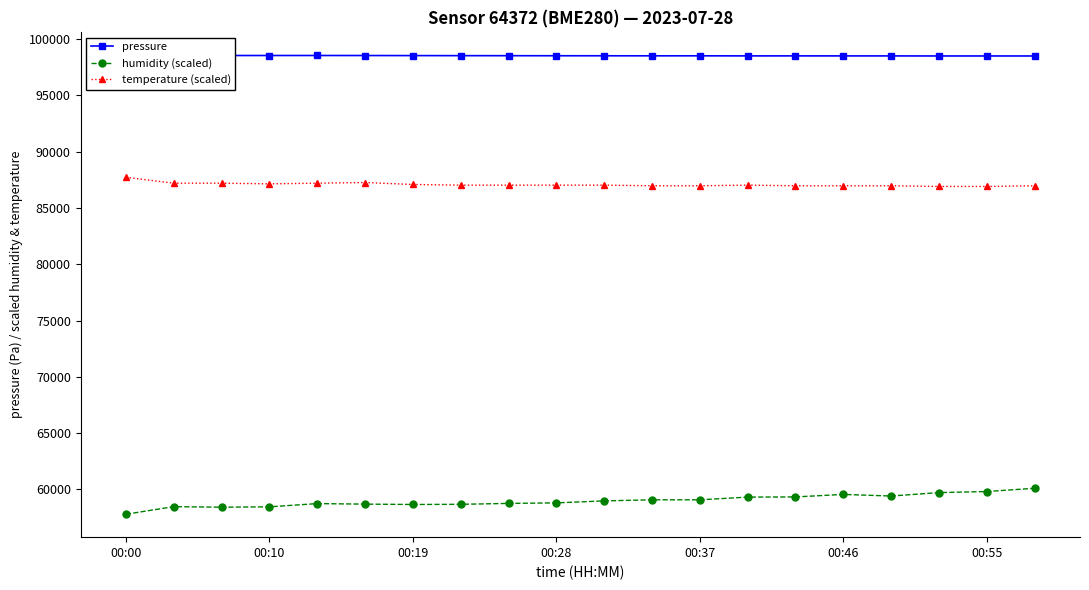

Which series has the widest spread of values?

humidity (scaled)